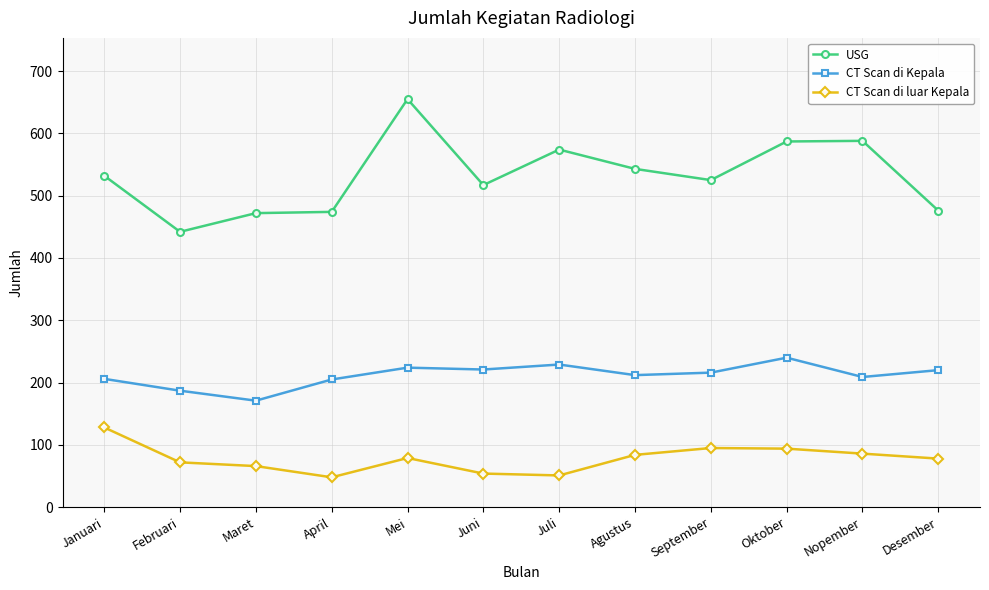

True or false: CT Scan di luar Kepala and USG intersect in this chart.

False